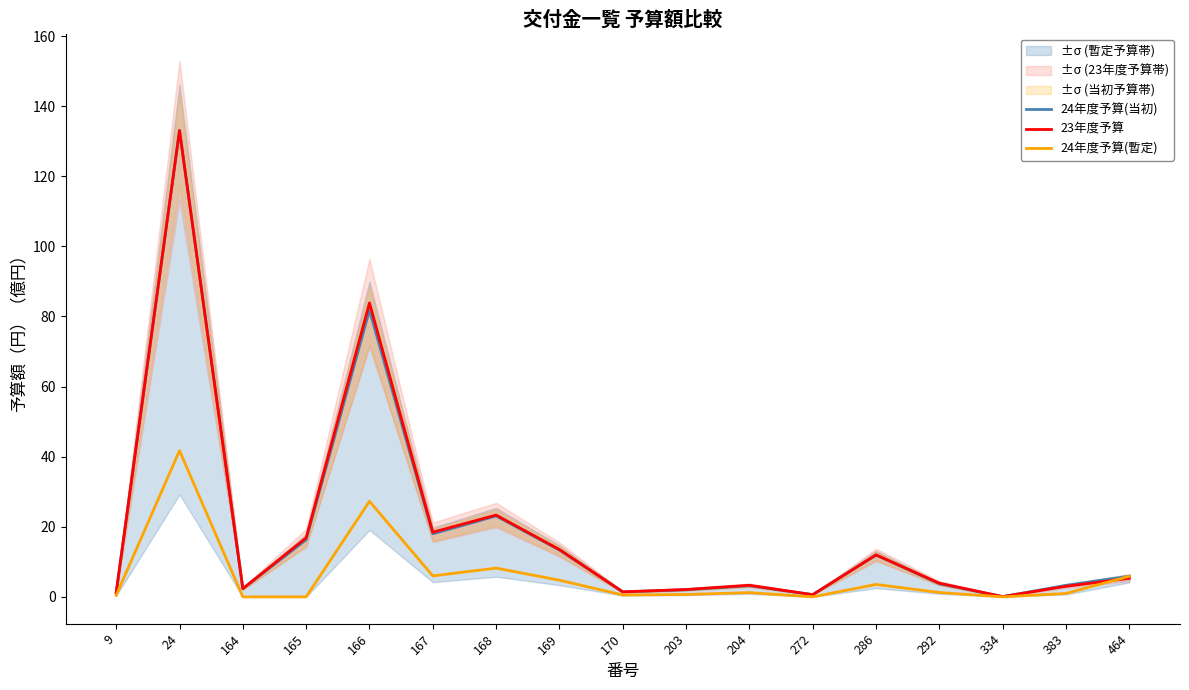

What value does the 23年度予算 series have at 9?

1.2